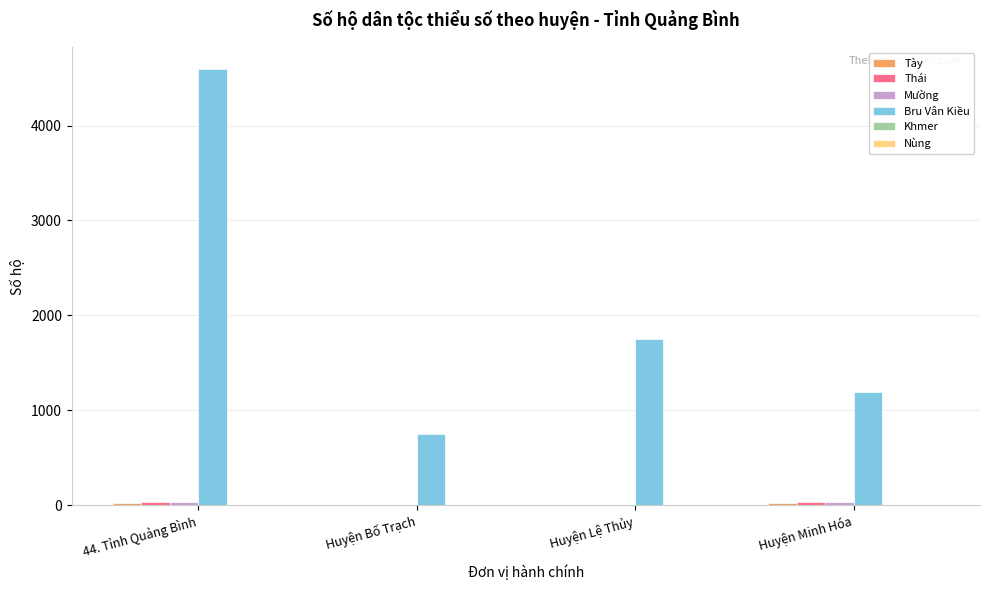

At which category is the sum across all series the highest?

44. Tỉnh Quảng Bình